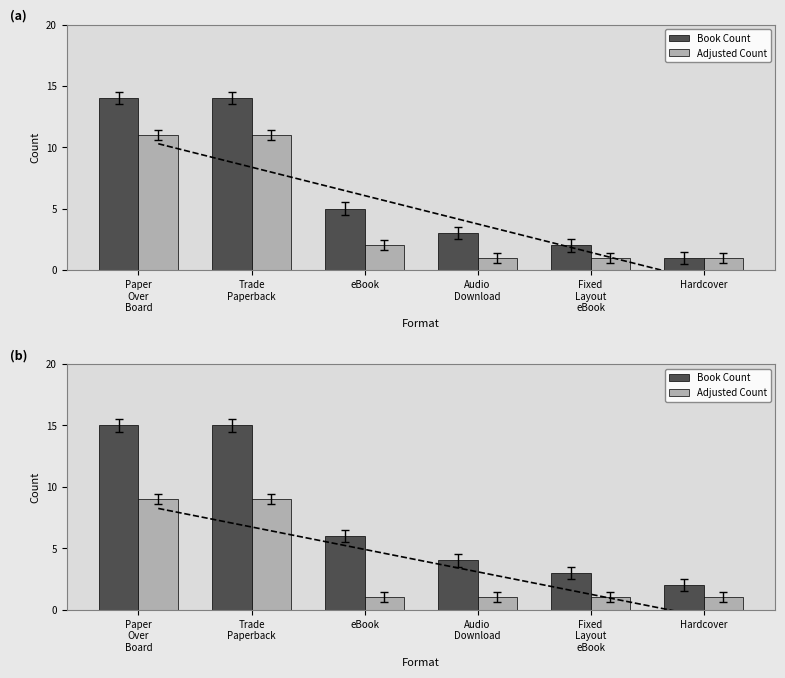

How many bars are there in total?

12